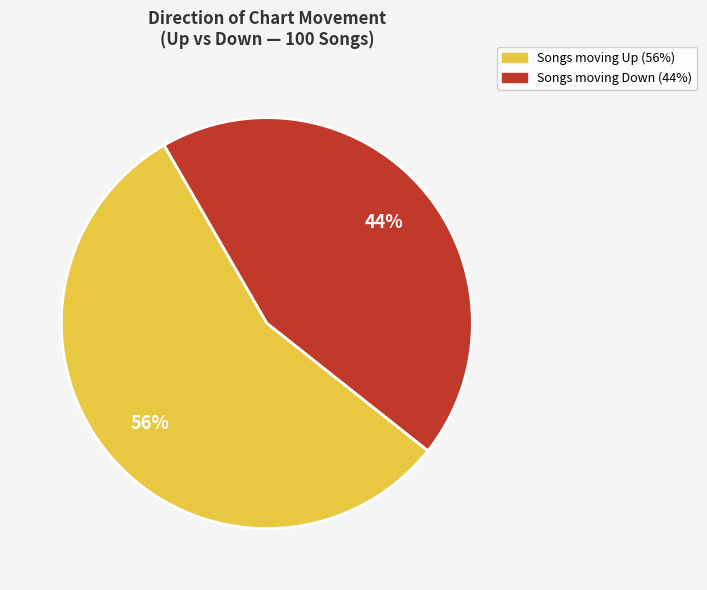

Is there any slice that represents more than half of the pie?

Yes